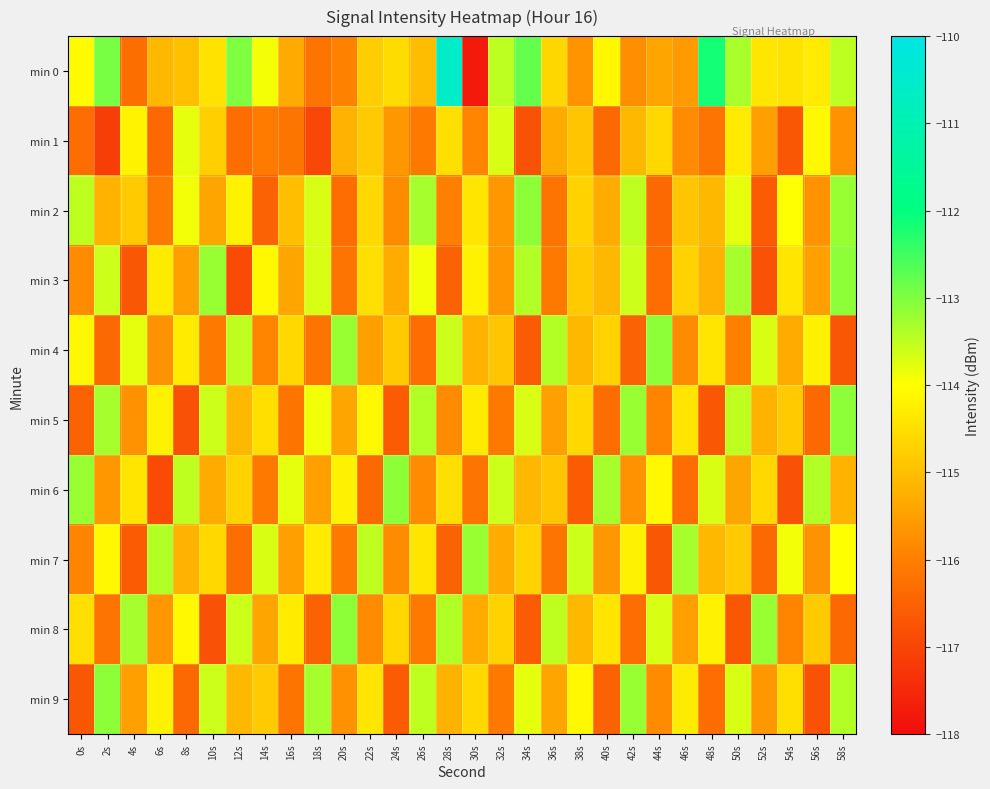

Reading left to right, what are all the values shown in this chart?

min 0: 0s=-114.0	2s=-112.9	4s=-116.3	6s=-115.1	8s=-115.0	10s=-114.5	12s=-113.0	14s=-113.9	16s=-115.3	18s=-116.2	20s=-116.0	22s=-114.8	24s=-114.5	26s=-115.0	28s=-110.6	30s=-117.8	32s=-113.5	34s=-112.8	36s=-114.6	38s=-115.7	40s=-114.1	42s=-115.8	44s=-115.4	46s=-115.6	48s=-112.1	50s=-113.3	52s=-114.4	54s=-114.4	56s=-114.3	58s=-113.5
min 1: 0s=-116.3	2s=-117.1	4s=-114.2	6s=-116.4	8s=-113.8	10s=-114.7	12s=-116.3	14s=-116.1	16s=-116.2	18s=-117.0	20s=-115.2	22s=-114.8	24s=-115.6	26s=-116.1	28s=-114.5	30s=-115.9	32s=-113.7	34s=-116.8	36s=-115.3	38s=-114.9	40s=-116.4	42s=-115.1	44s=-114.6	46s=-115.8	48s=-116.2	50s=-114.3	52s=-115.5	54s=-116.7	56s=-114.1	58s=-115.7
min 2: 0s=-113.5	2s=-115.2	4s=-114.8	6s=-116.1	8s=-113.9	10s=-115.4	12s=-114.2	14s=-116.5	16s=-115.0	18s=-113.7	20s=-116.3	22s=-114.6	24s=-115.8	26s=-113.3	28s=-116.0	30s=-114.4	32s=-115.6	34s=-113.1	36s=-116.2	38s=-114.7	40s=-115.3	42s=-113.5	44s=-116.4	46s=-114.9	48s=-115.1	50s=-113.8	52s=-116.6	54s=-114.0	56s=-115.7	58s=-113.2
min 3: 0s=-115.8	2s=-113.6	4s=-116.7	6s=-114.3	8s=-115.5	10s=-113.2	12s=-116.9	14s=-114.1	16s=-115.4	18s=-113.7	20s=-116.2	22s=-114.5	24s=-115.3	26s=-113.9	28s=-116.5	30s=-114.2	32s=-115.6	34s=-113.4	36s=-116.1	38s=-114.8	40s=-115.1	42s=-113.6	44s=-116.3	46s=-114.7	48s=-115.2	50s=-113.3	52s=-116.8	54s=-114.4	56s=-115.5	58s=-113.1
min 4: 0s=-114.1	2s=-116.4	4s=-113.8	6s=-115.7	8s=-114.3	10s=-116.1	12s=-113.5	14s=-115.9	16s=-114.6	18s=-116.2	20s=-113.2	22s=-115.5	24s=-114.8	26s=-116.3	28s=-113.6	30s=-115.2	32s=-114.9	34s=-116.6	36s=-113.4	38s=-115.1	40s=-114.7	42s=-116.5	44s=-113.1	46s=-115.8	48s=-114.4	50s=-116.0	52s=-113.7	54s=-115.3	56s=-114.2	58s=-116.7
min 5: 0s=-116.5	2s=-113.3	4s=-115.7	6s=-114.2	8s=-116.8	10s=-113.6	12s=-115.1	14s=-114.5	16s=-116.2	18s=-113.9	20s=-115.4	22s=-114.1	24s=-116.6	26s=-113.4	28s=-115.8	30s=-114.3	32s=-116.1	34s=-113.7	36s=-115.5	38s=-114.6	40s=-116.3	42s=-113.2	44s=-115.9	46s=-114.4	48s=-116.7	50s=-113.5	52s=-115.2	54s=-114.8	56s=-116.4	58s=-113.1
min 6: 0s=-113.2	2s=-115.6	4s=-114.4	6s=-116.9	8s=-113.5	10s=-115.3	12s=-114.7	14s=-116.1	16s=-113.8	18s=-115.5	20s=-114.2	22s=-116.4	24s=-113.1	26s=-115.8	28s=-114.5	30s=-116.2	32s=-113.6	34s=-115.1	36s=-114.9	38s=-116.6	40s=-113.3	42s=-115.7	44s=-114.1	46s=-116.3	48s=-113.7	50s=-115.4	52s=-114.6	54s=-116.8	56s=-113.4	58s=-115.2
min 7: 0s=-115.9	2s=-114.1	4s=-116.6	6s=-113.4	8s=-115.2	10s=-114.6	12s=-116.3	14s=-113.7	16s=-115.5	18s=-114.3	20s=-116.1	22s=-113.5	24s=-115.8	26s=-114.4	28s=-116.5	30s=-113.2	32s=-115.3	34s=-114.7	36s=-116.2	38s=-113.6	40s=-115.6	42s=-114.2	44s=-116.7	46s=-113.3	48s=-115.1	50s=-114.8	52s=-116.4	54s=-113.9	56s=-115.7	58s=-114.0
min 8: 0s=-114.5	2s=-116.2	4s=-113.3	6s=-115.6	8s=-114.1	10s=-116.8	12s=-113.6	14s=-115.4	16s=-114.3	18s=-116.5	20s=-113.1	22s=-115.8	24s=-114.6	26s=-116.1	28s=-113.4	30s=-115.3	32s=-114.7	34s=-116.6	36s=-113.5	38s=-115.1	40s=-114.4	42s=-116.3	44s=-113.7	46s=-115.5	48s=-114.2	50s=-116.7	52s=-113.2	54s=-115.9	56s=-114.8	58s=-116.4
min 9: 0s=-116.7	2s=-113.1	4s=-115.5	6s=-114.2	8s=-116.4	10s=-113.6	12s=-115.1	14s=-114.8	16s=-116.2	18s=-113.3	20s=-115.7	22s=-114.4	24s=-116.6	26s=-113.5	28s=-115.2	30s=-114.6	32s=-116.1	34s=-113.8	36s=-115.4	38s=-114.1	40s=-116.5	42s=-113.2	44s=-115.8	46s=-114.3	48s=-116.3	50s=-113.7	52s=-115.6	54s=-114.5	56s=-116.8	58s=-113.4